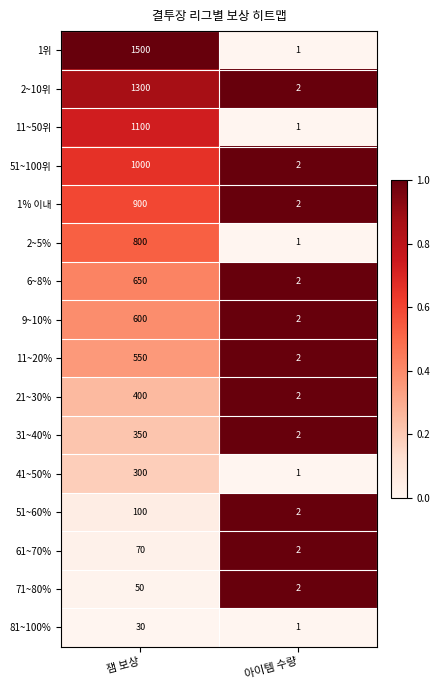

At which category does the chart reach its peak across all series?

잼 보상